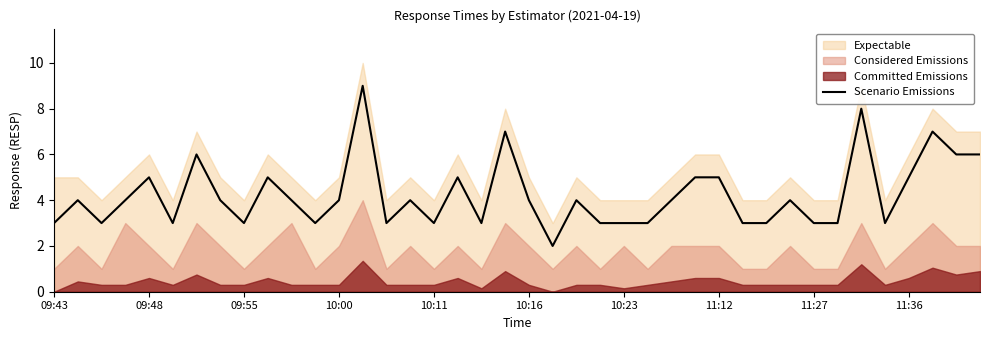

Is it true that the value at 18 is 3?

True